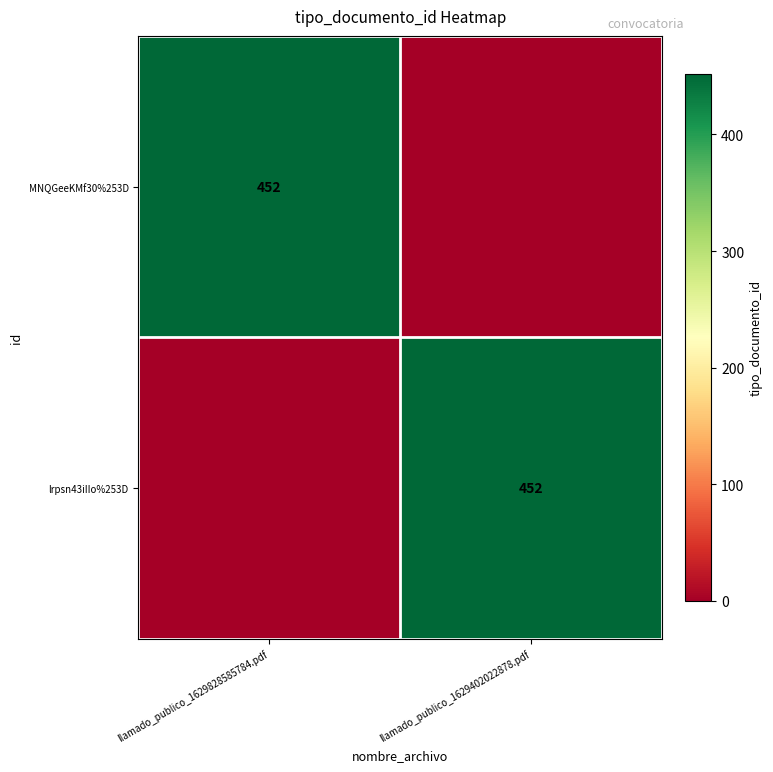

The MNQGeeKMf30%253D series shows 769 at llamado_publico_1629828585784.pdf. True or false?

False